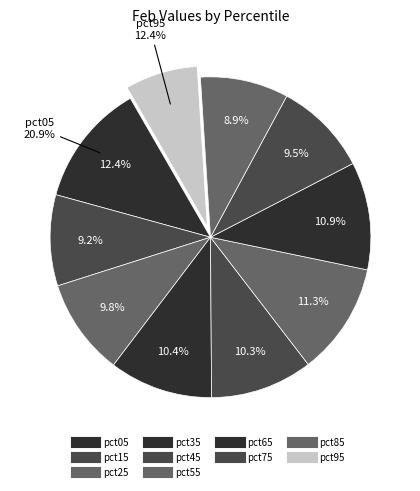

What percentage is NOT represented by pct45?

89.7%